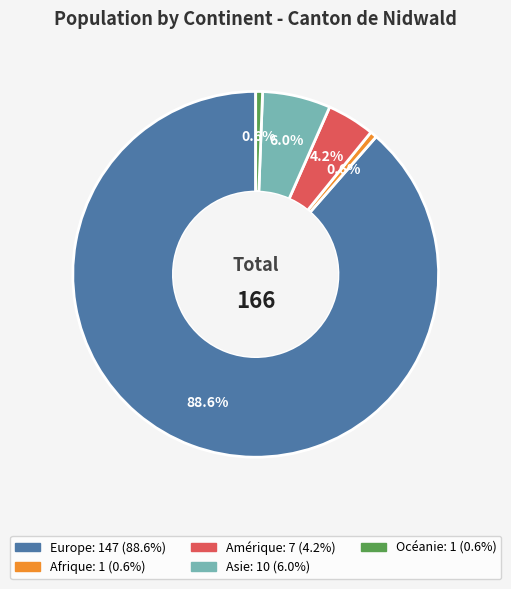

What is the ratio of the value at Océanie to the value at Afrique?

1.0